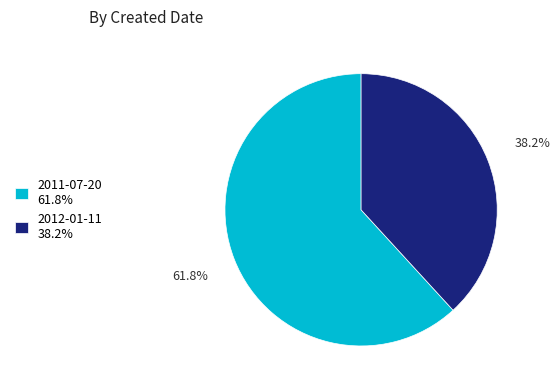

True or false: 2011-07-20 accounts for 54% of the total.

False